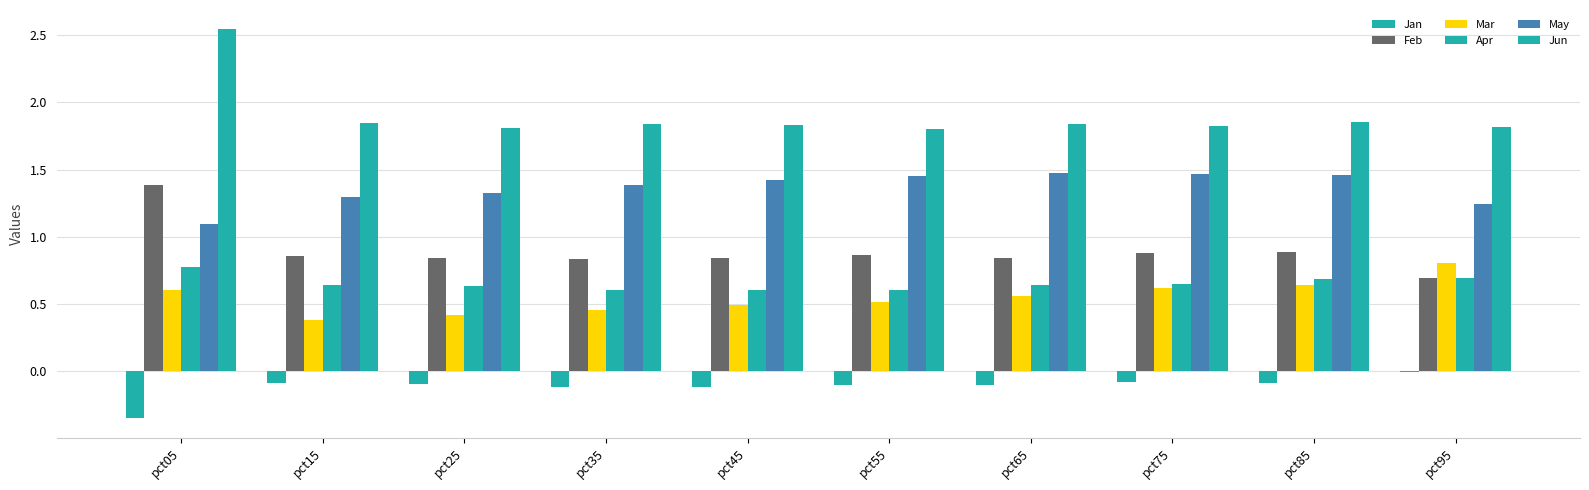

How many groups of bars are there?

10